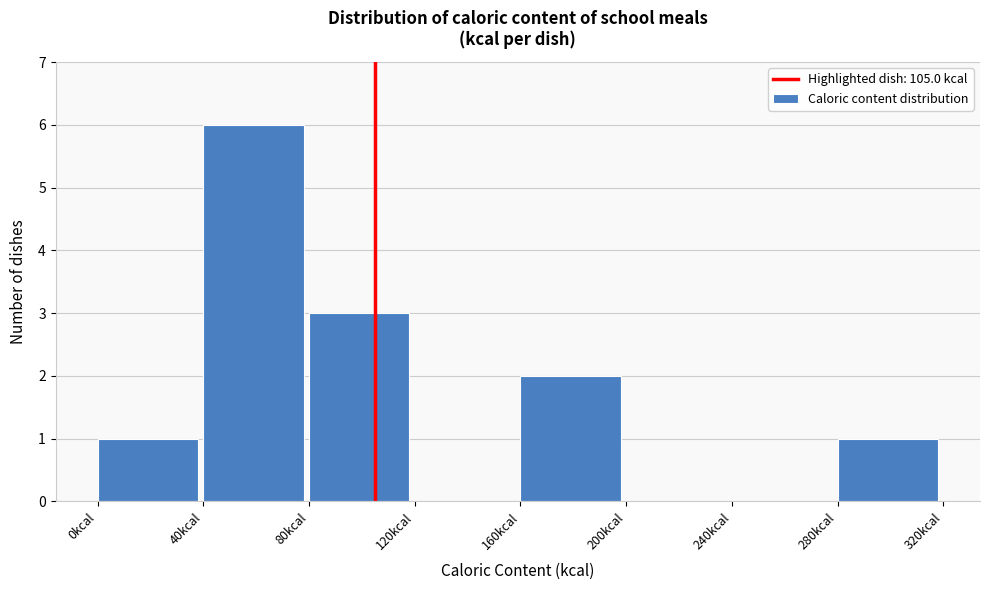

Over which range of the x-axis is the bar tallest?

40 to 80